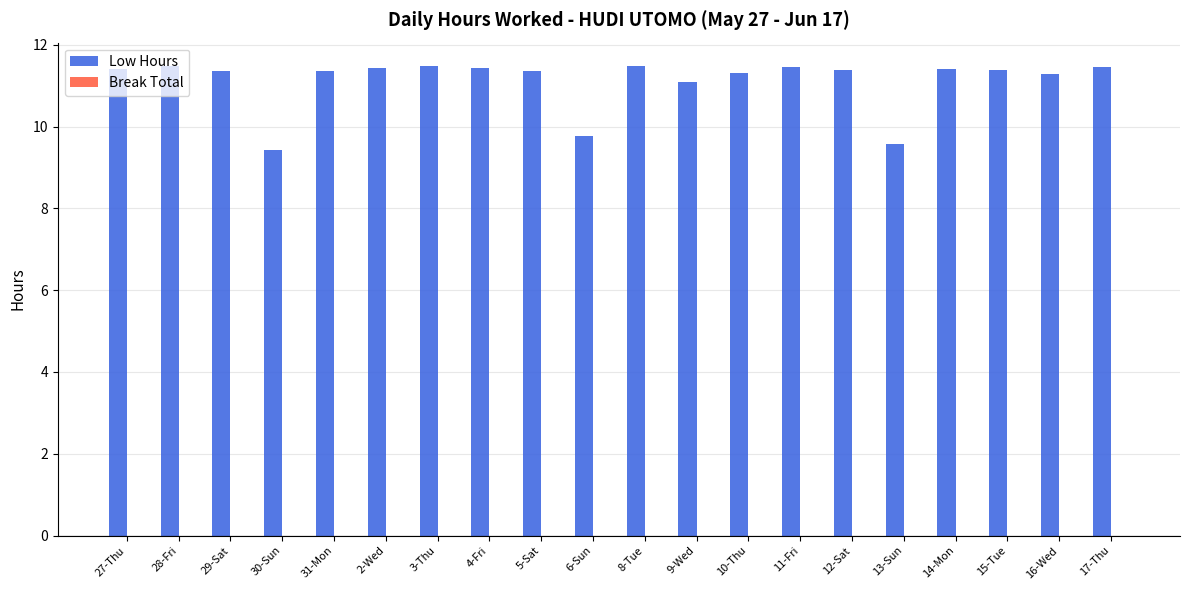

What is the sum of the values at 8-Tue and 29-Sat?

22.8